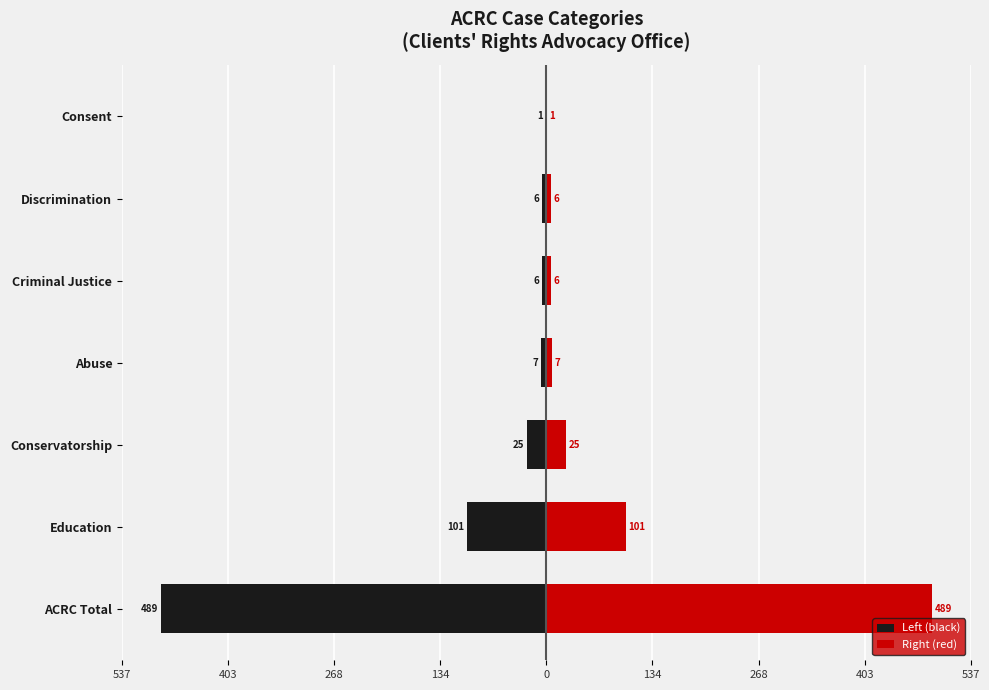

Rank the series by their maximum value, from highest to lowest.

Right (red), Left (black)